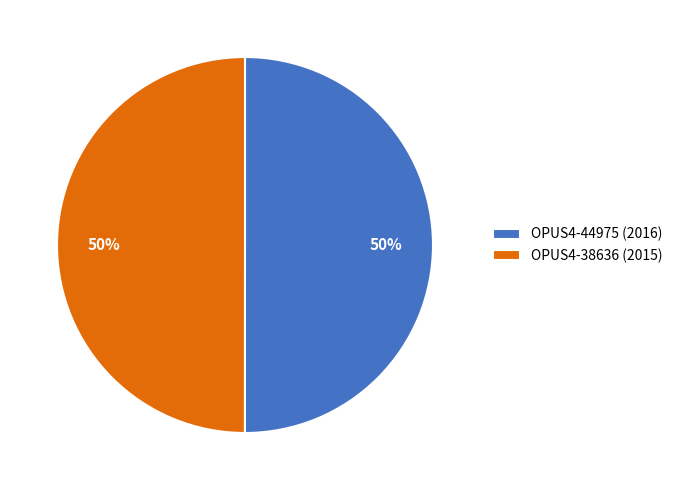

Approximately how many times larger is the value at OPUS4-38636 (2015) compared to OPUS4-44975 (2016)?

1.0